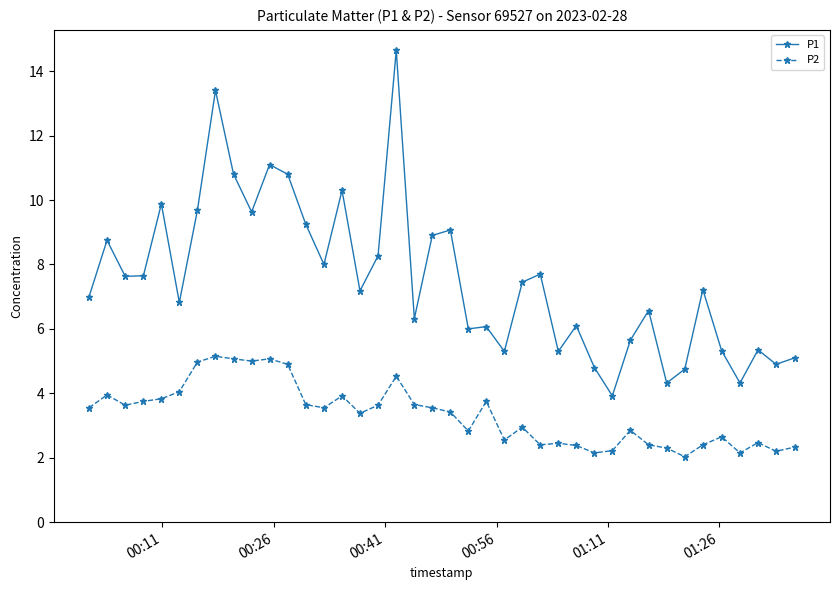

Which series has the largest range (max minus min)?

P1